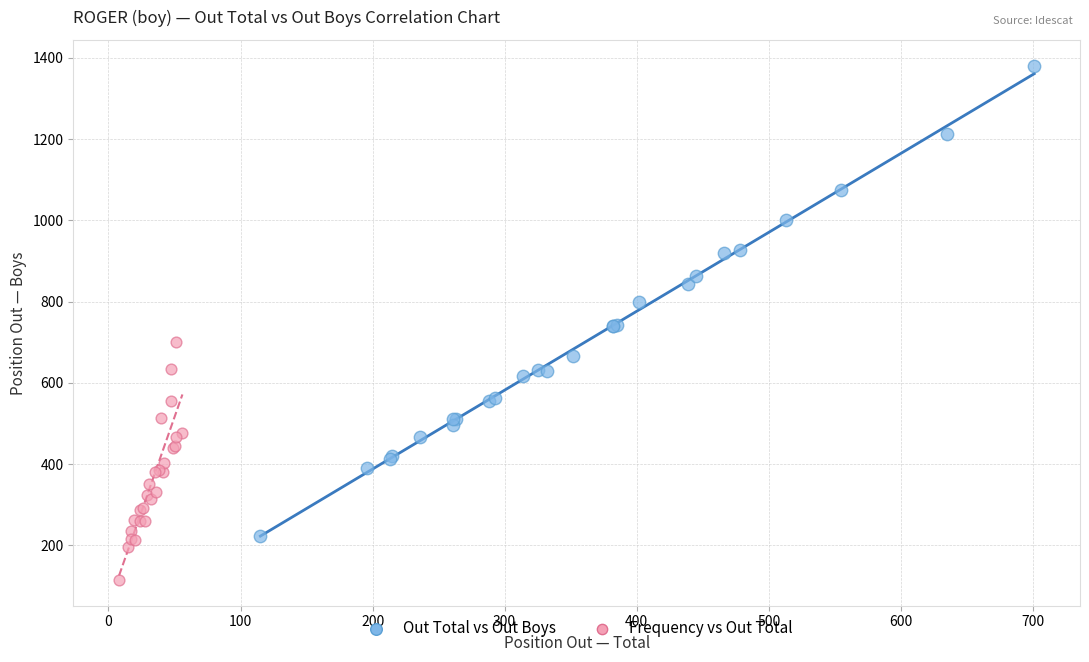

Which series reaches the minimum Y coordinate?

Frequency vs Out Total